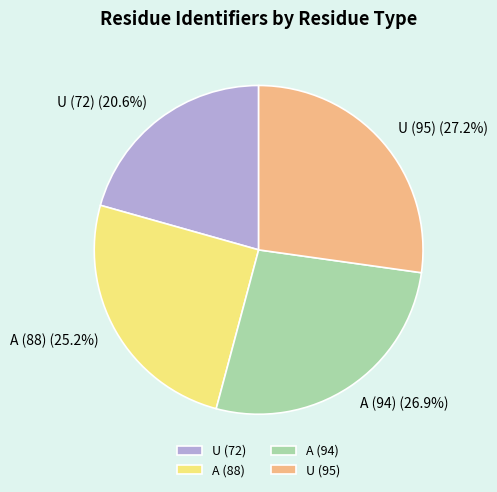

What percentage is the A (94) slice, to the nearest percent?

27%